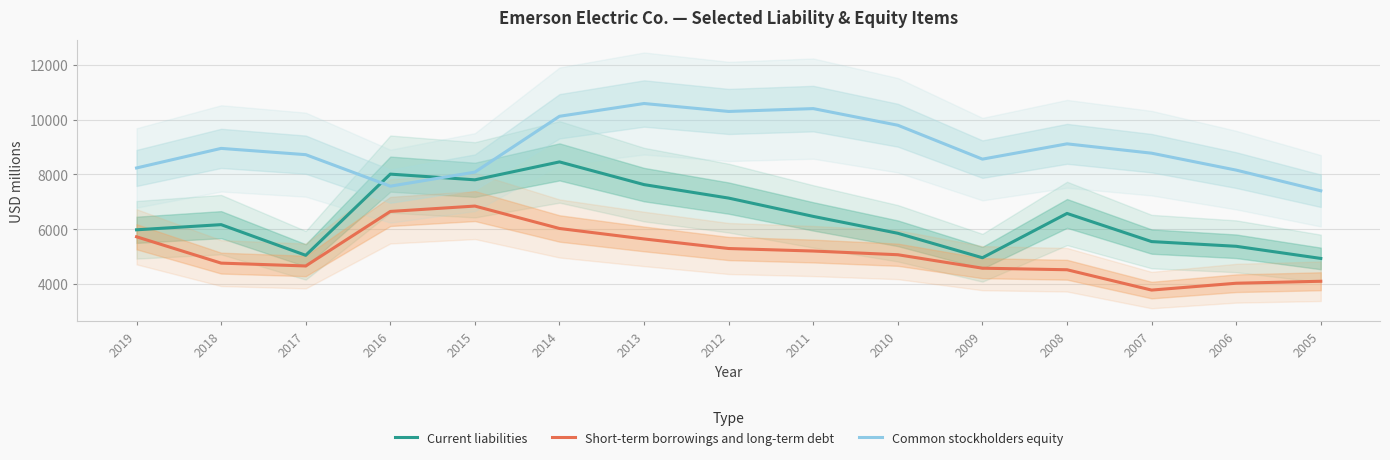

Read the Common stockholders equity value at 2013, to the nearest 100.

10600